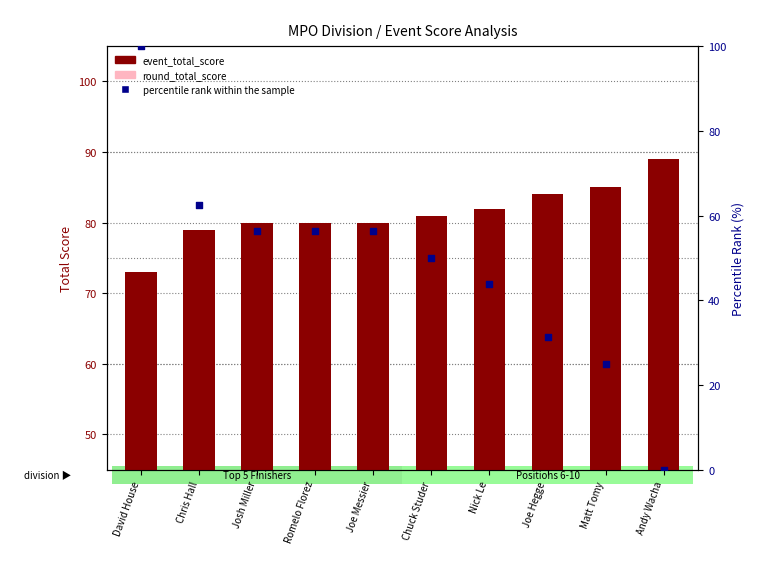

What are all the series names shown in the legend?

event_total_score, round_total_score, percentile rank within the sample